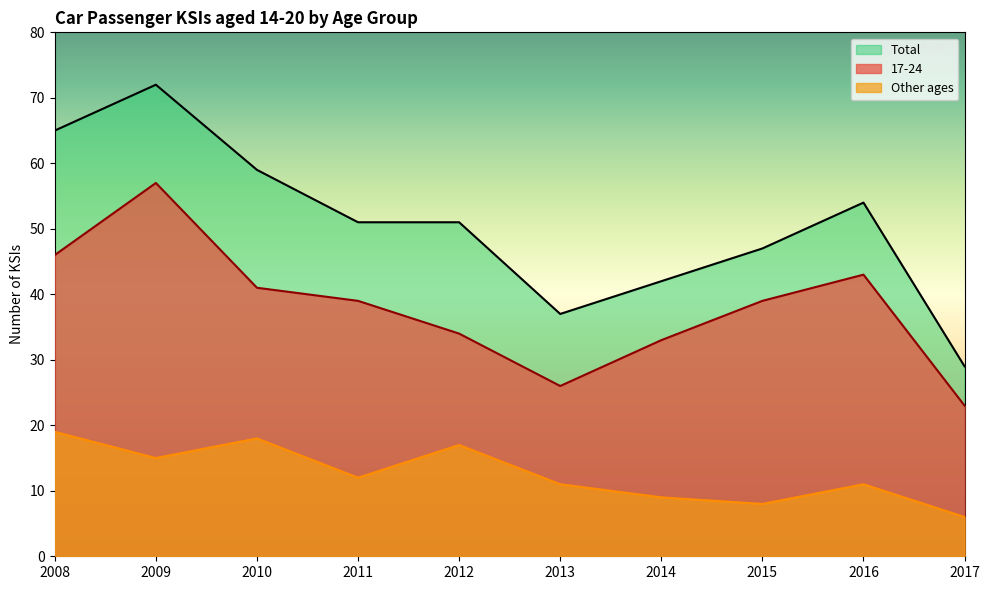

True or false: Other ages and Total cross at least once.

False